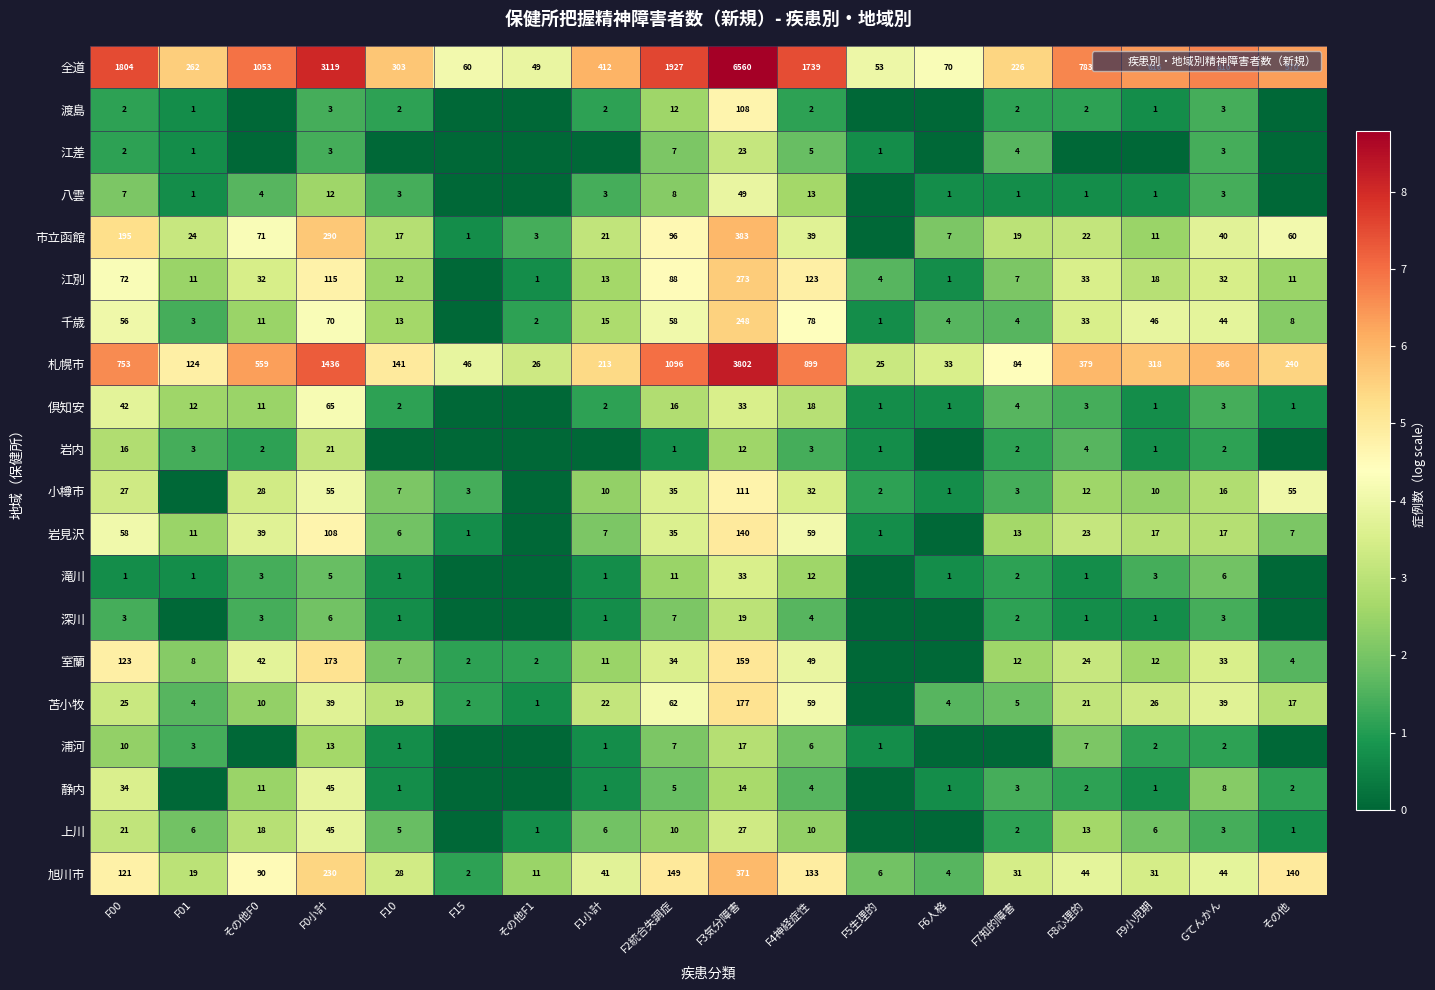

What is the spread (max minus min) of values at F0小計?

3116